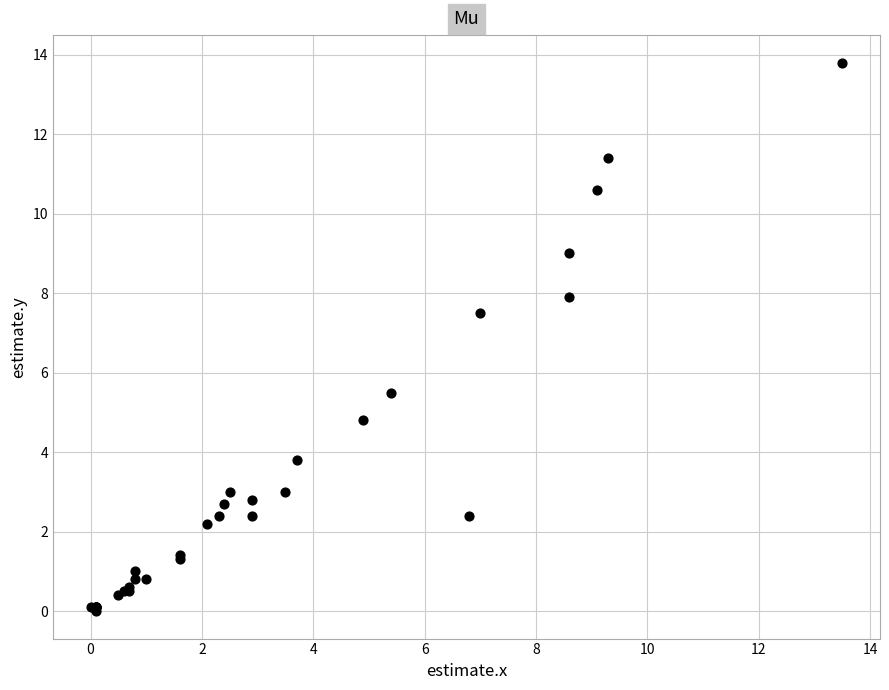

What Y value in the scatter plot is closest to 6?

5.5